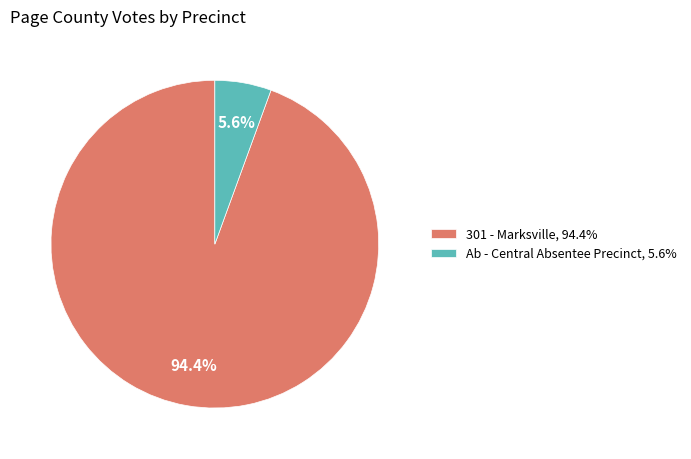

What portion of the pie excludes 301 - Marksville, 94.4%?

5.6%